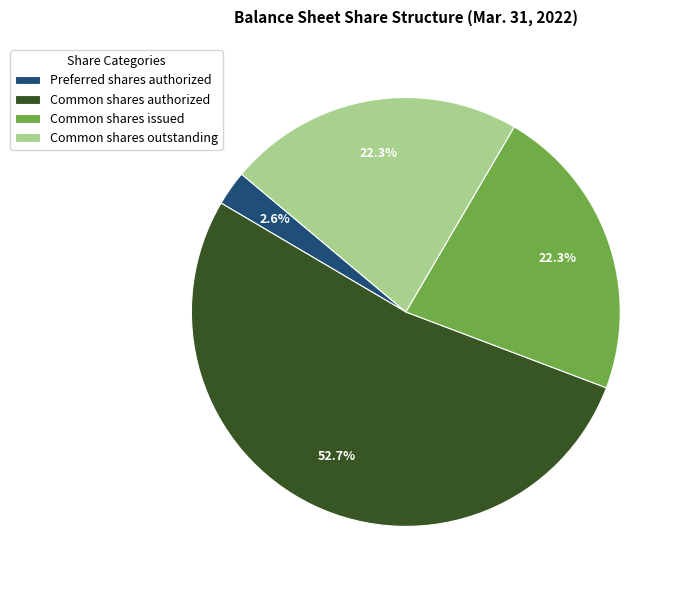

To the nearest percent, what portion does Preferred shares authorized represent?

3%